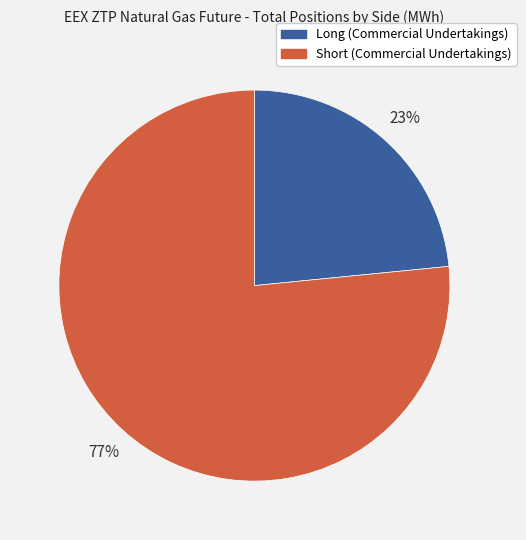

Approximately how many times larger is the value at Long (Commercial Undertakings) compared to Short (Commercial Undertakings)?

0.3